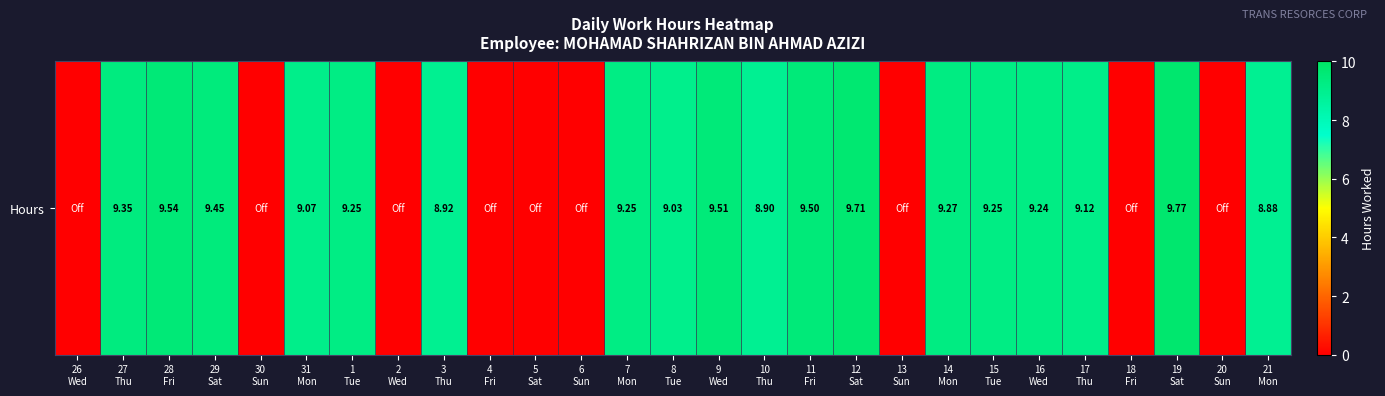

How many values exceed 9?

15